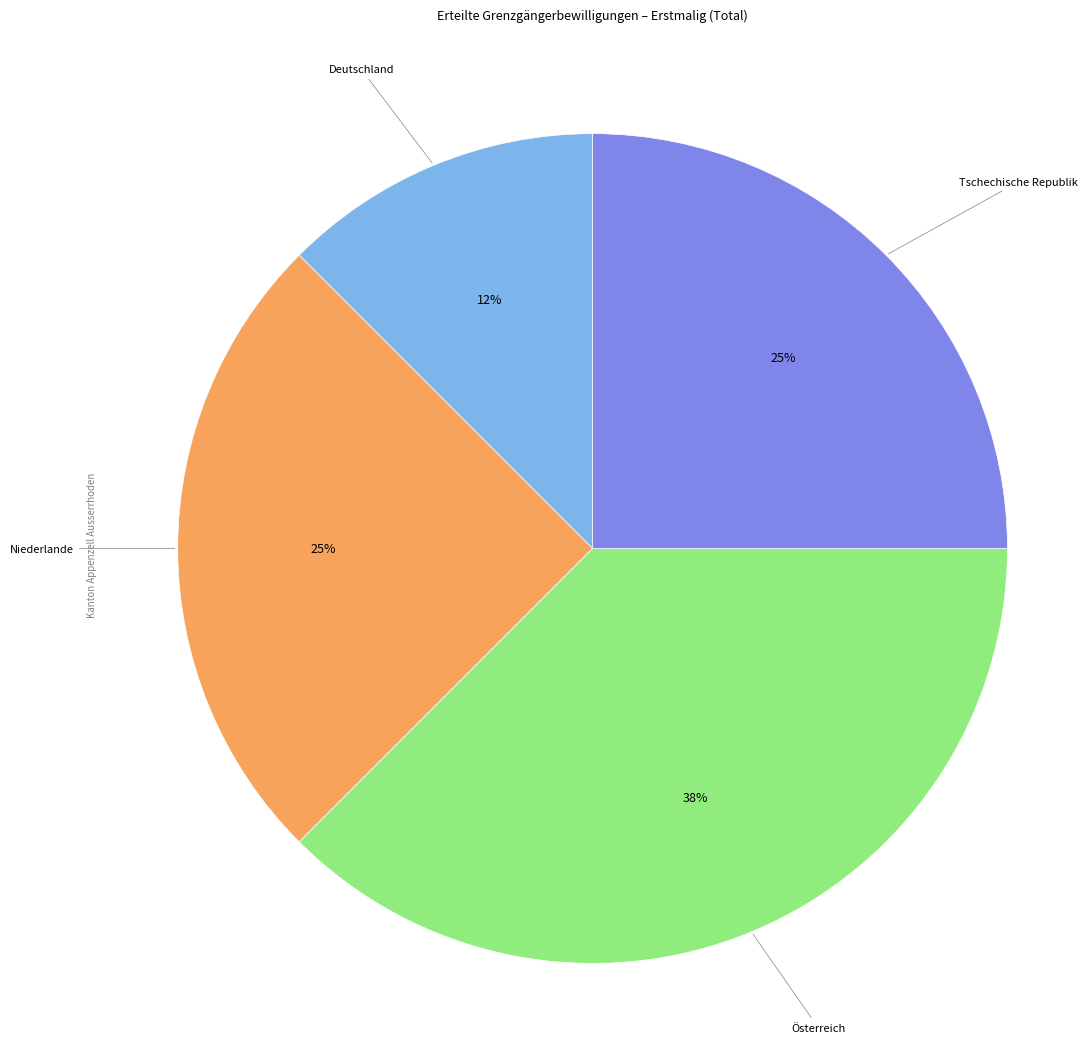

Count the number of slices in the pie.

4